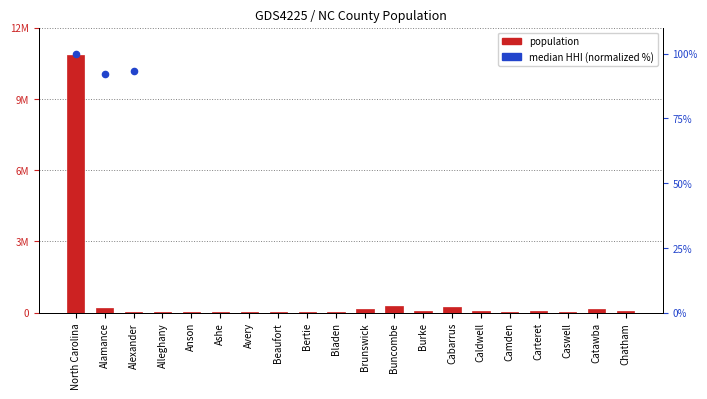

What is the ratio of the value at Avery to the value at Anson?

0.8